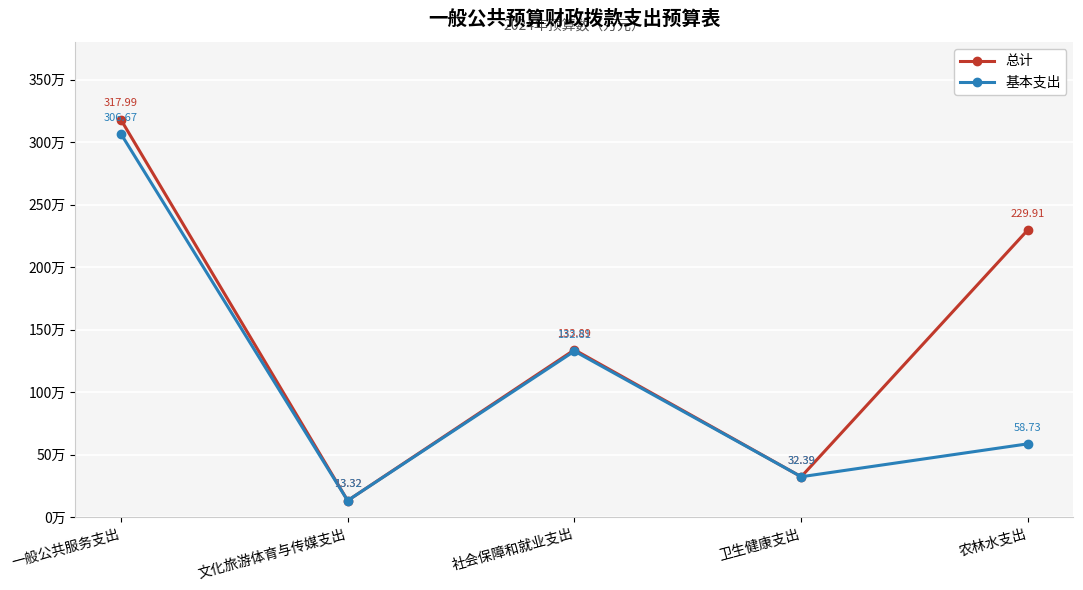

The 总计 series shows 133.9 at 社会保障和就业支出. True or false?

True